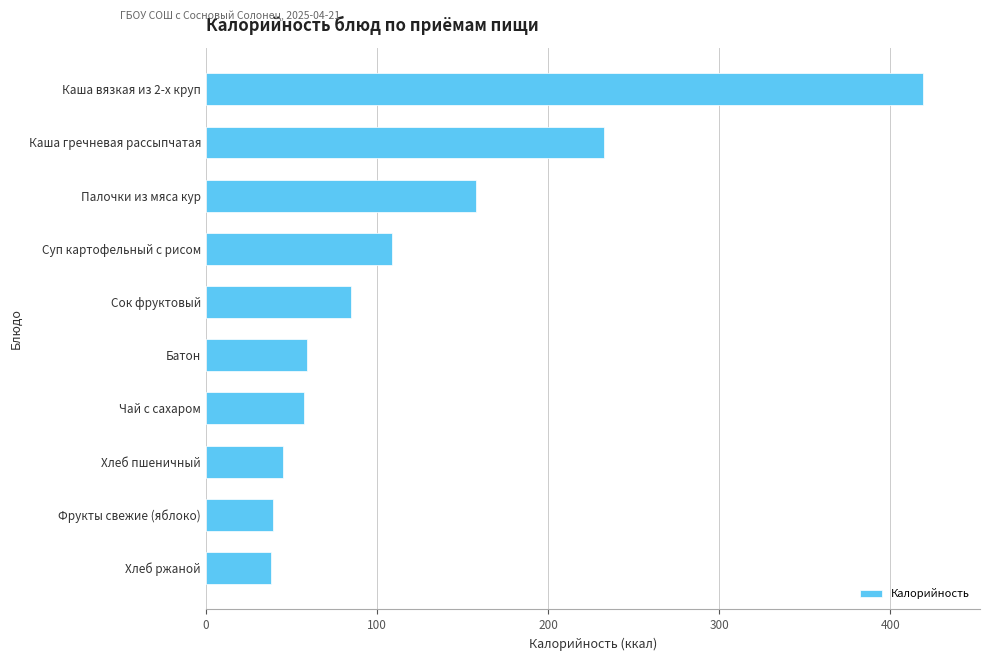

What is the difference between the maximum and minimum values?

381.0